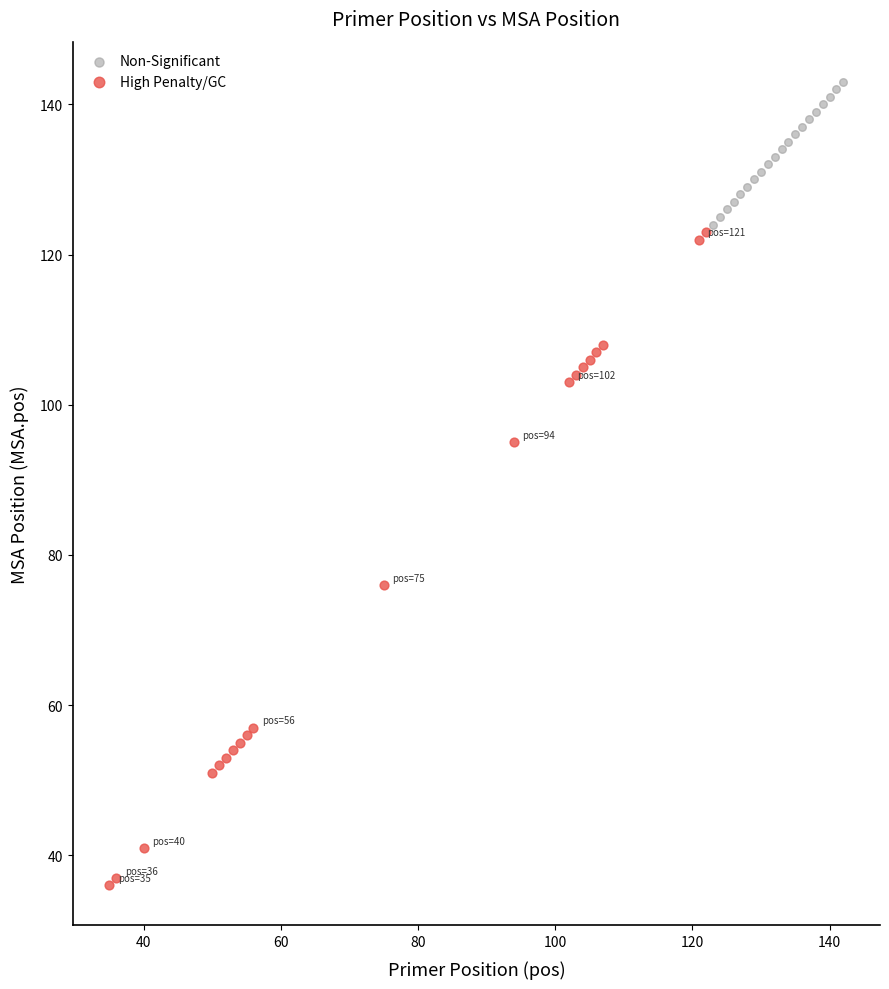

Which series contains the lowest Y value?

High Penalty/GC